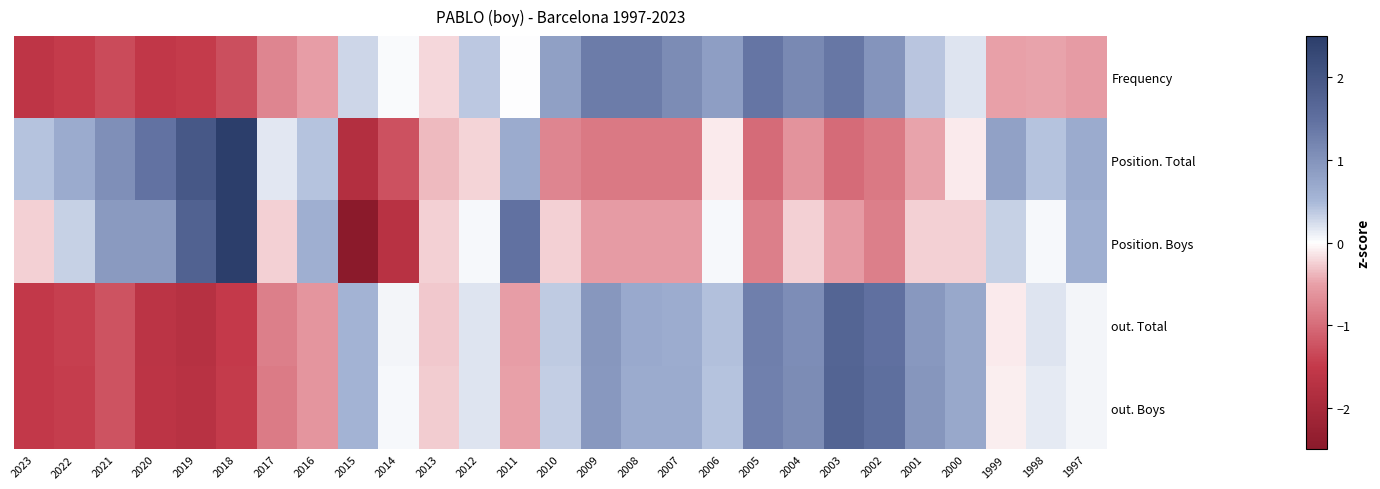

At which category does the chart reach its minimum across all series?

2015